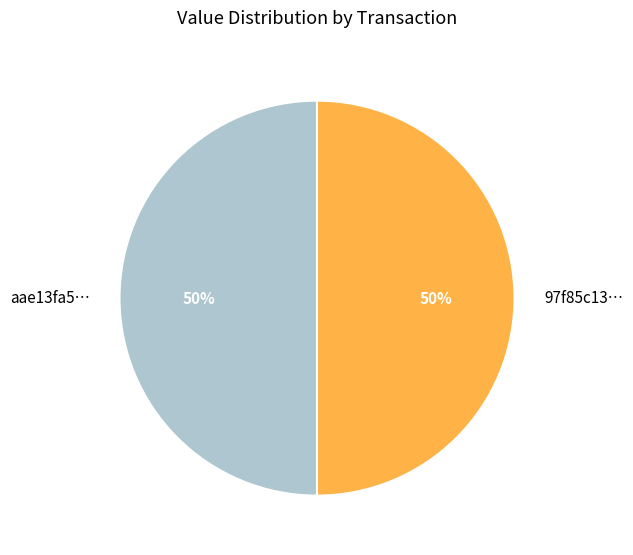

Is it true that 97f85c13… is 50% of the pie?

True